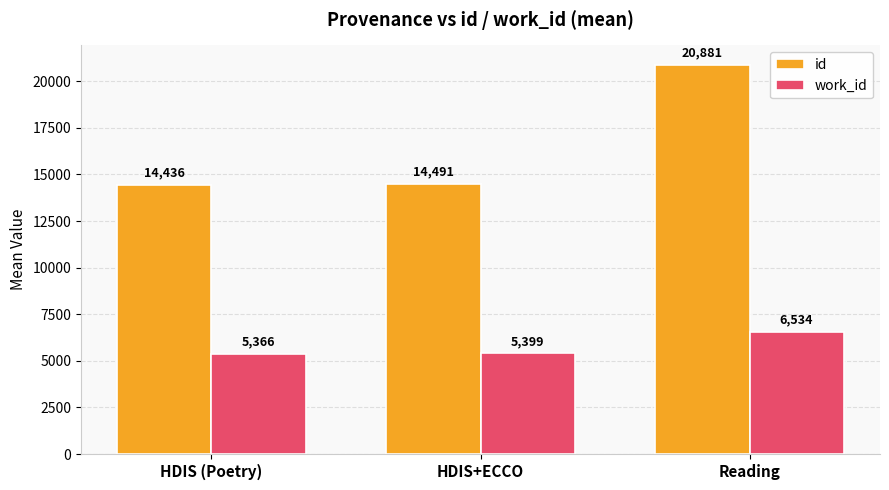

What is the smallest value displayed?

5366.0